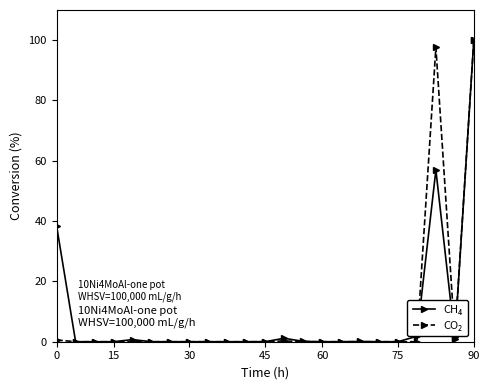

Does the chart display data point markers on the line(s)?

Yes